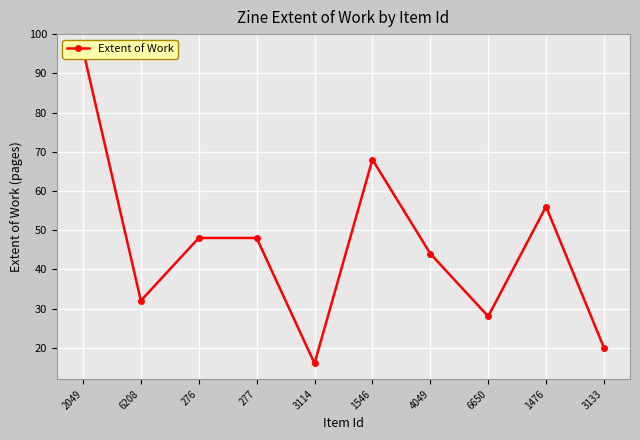

Reading left to right, extract all data points from this chart.

96	32	48	48	16	68	44	28	56	20